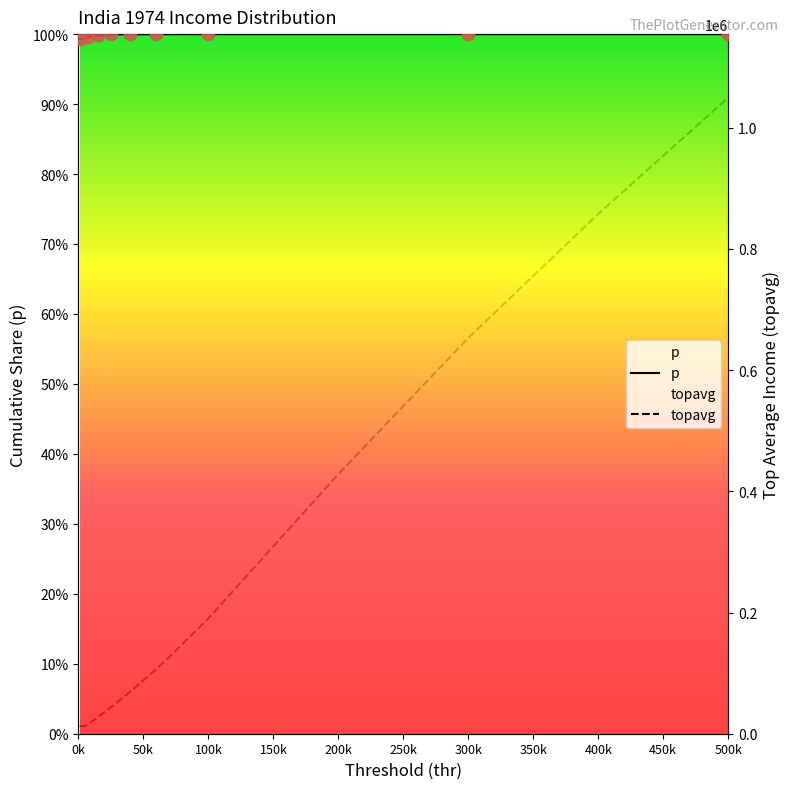

What is the total value across all series at 25000?

43889.1